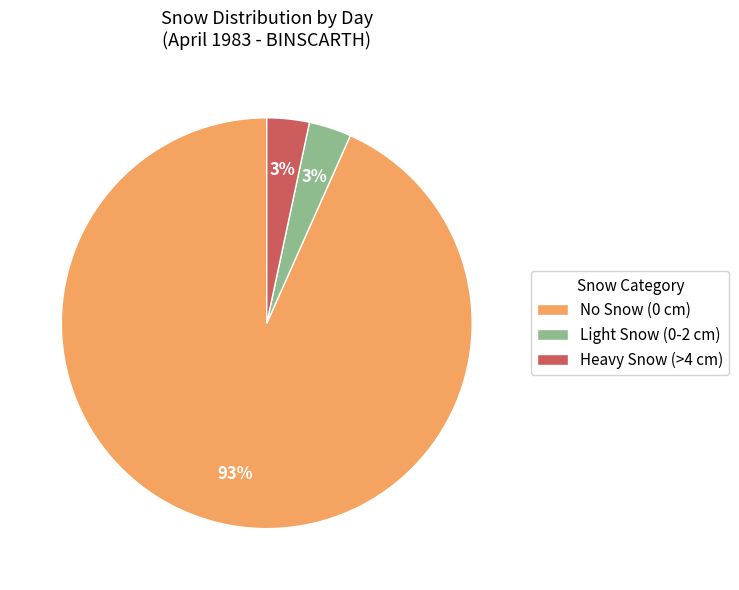

True or false: No Snow (0 cm) accounts for 93% of the total.

True